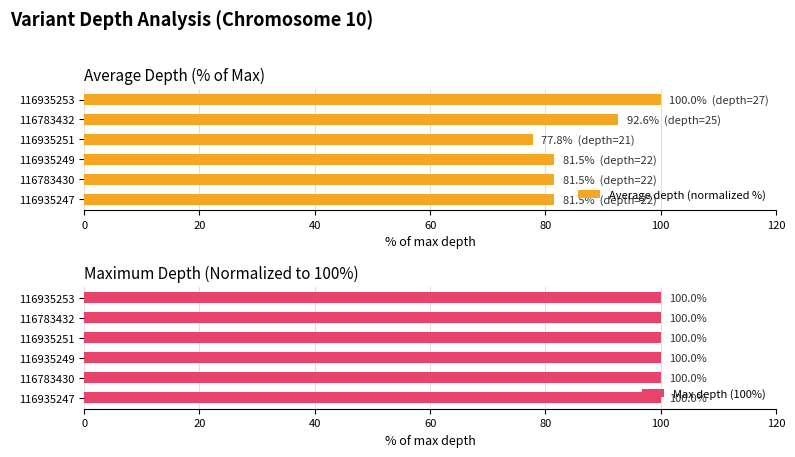

At which label is Average depth (normalized %) closest to 88?

116783432